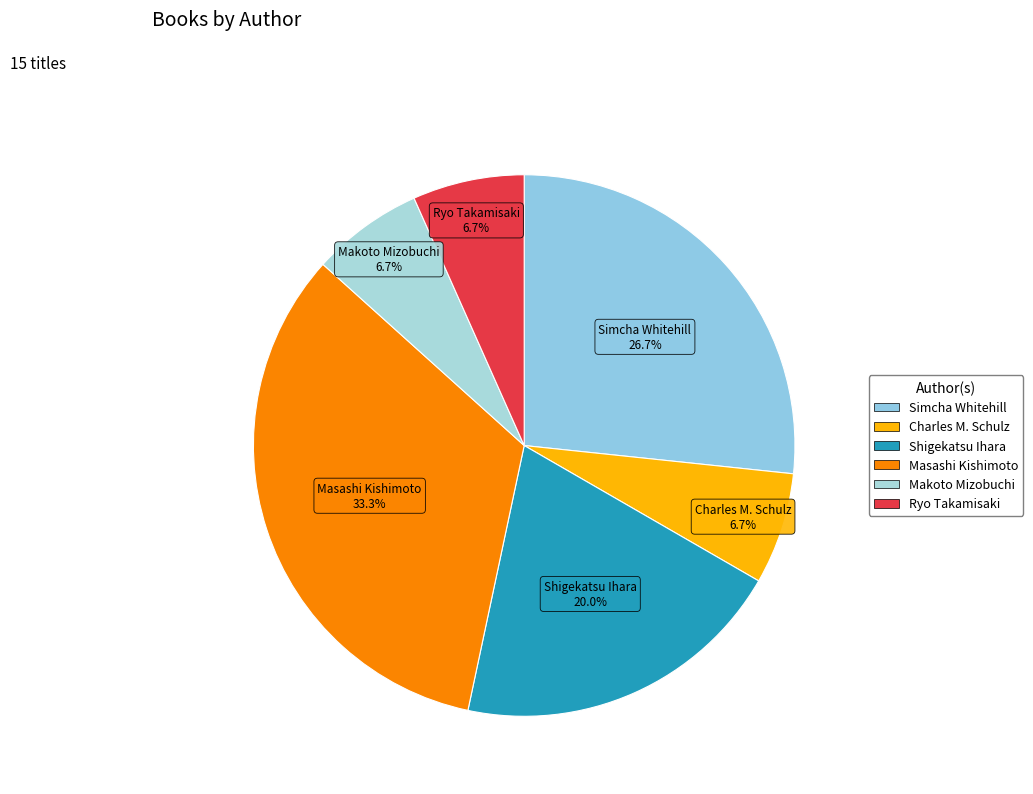

To the nearest percent, what percentage of the pie is Charles M. Schulz?

7%